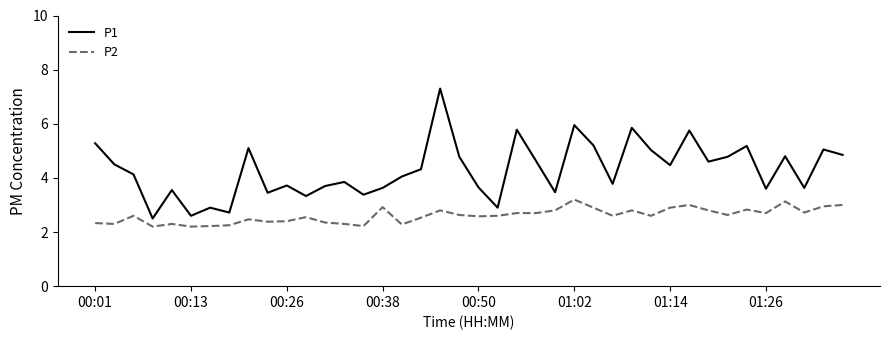

List the series in order of their peak value, lowest first.

P2, P1